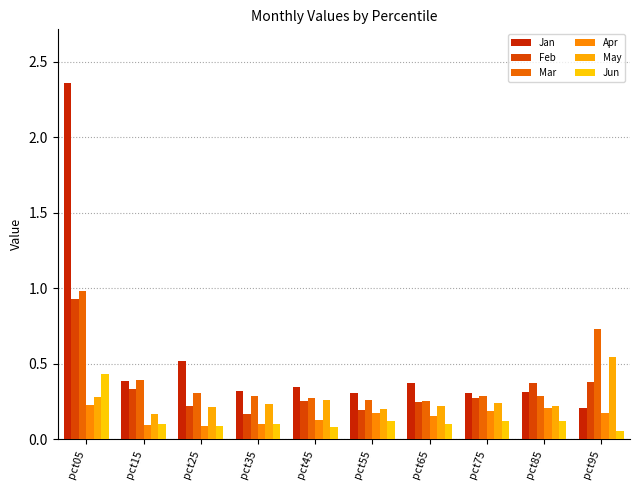

What is the total value across all series at pct45?

1.3